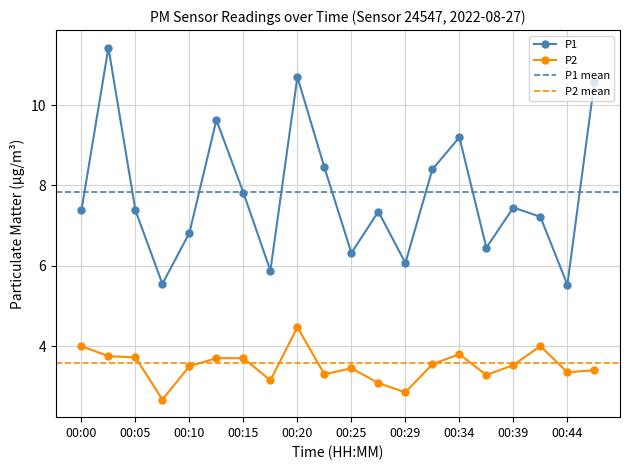

What is the value of the P1 point at the 3rd from the left?

7.4